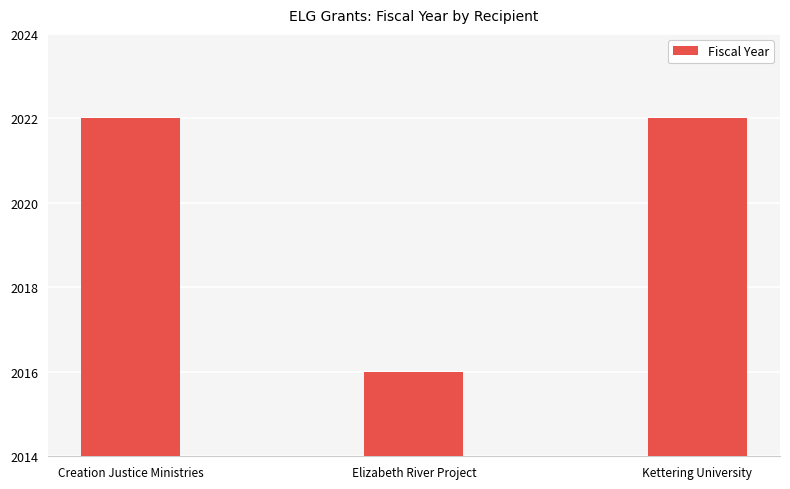

Reading left to right, list all the values displayed in this chart.

Creation Justice Ministries=2022	Elizabeth River Project=2016	Kettering University=2022